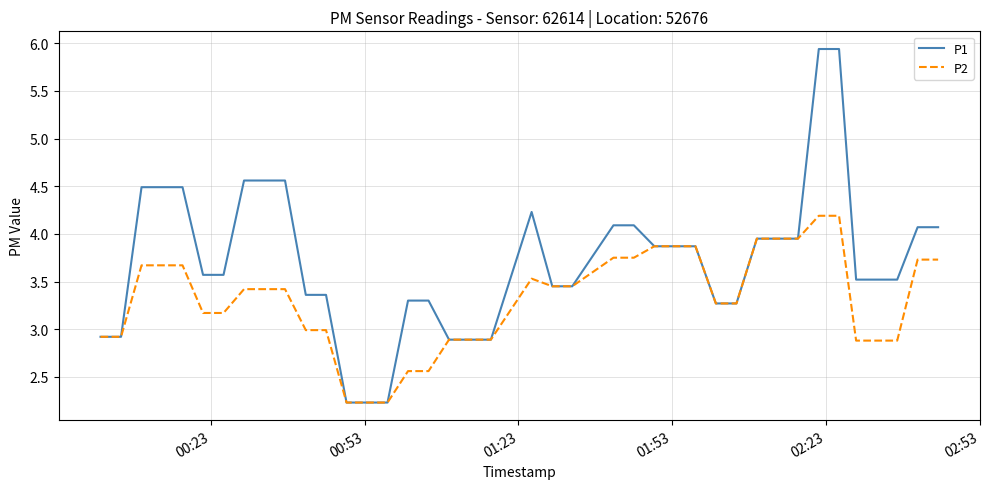

Rank the series by their average value, from lowest to highest.

P2, P1